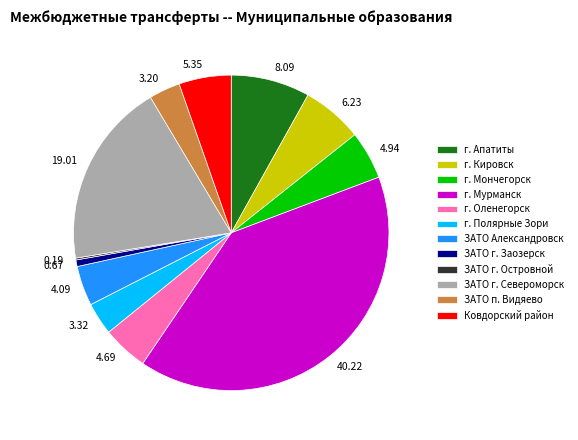

Does г. Мончегорск account for over 50% of the chart?

No